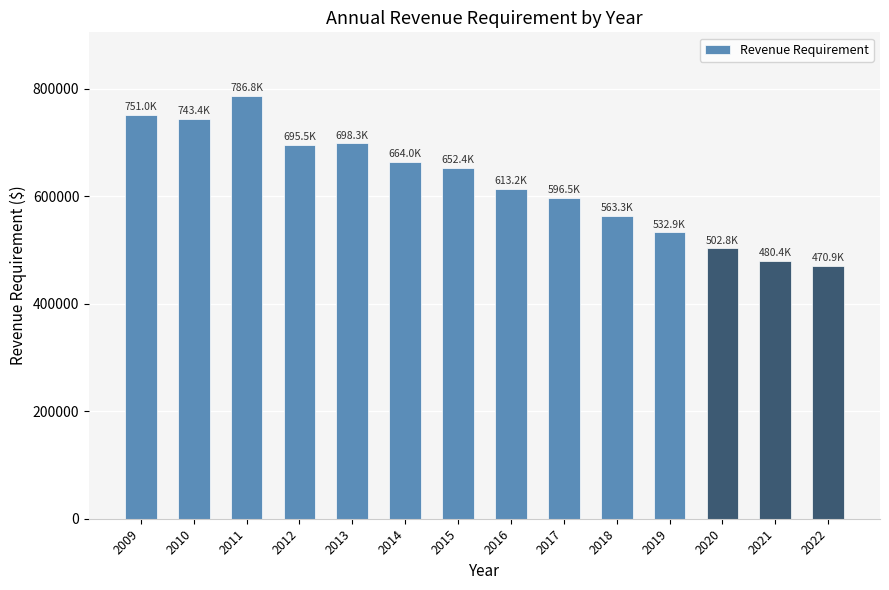

True or false: the data shows 795441.7 at 2017.

False